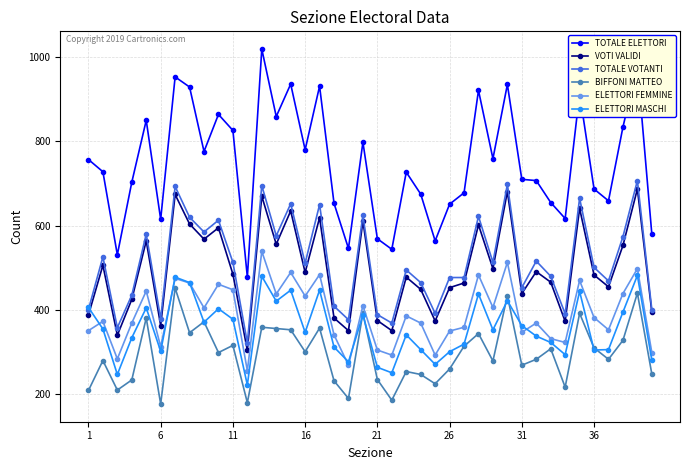

True or false: BIFFONI MATTEO and TOTALE ELETTORI cross at least once.

False